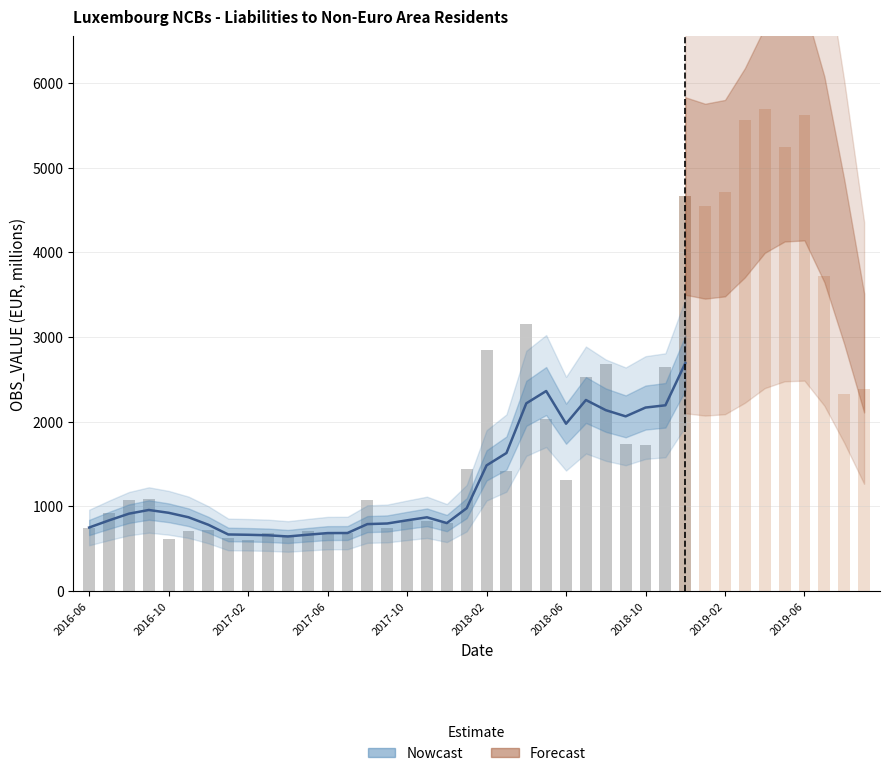

List the labels in order of value, smallest first.

2017-02, 2016-10, 2017-01, 2017-04, 2017-06, 2017-03, 2017-07, 2016-11, 2017-05, 2016-12, 2017-09, 2016-06, 2017-12, 2017-10, 2017-11, 2016-07, 2016-08, 2017-08, 2016-09, 2018-06, 2018-03, 2018-01, 2018-10, 2018-09, 2018-05, 2019-08, 2019-09, 2018-07, 2018-11, 2018-08, 2018-02, 2018-04, 2019-07, 2019-01, 2018-12, 2019-02, 2019-05, 2019-03, 2019-06, 2019-04